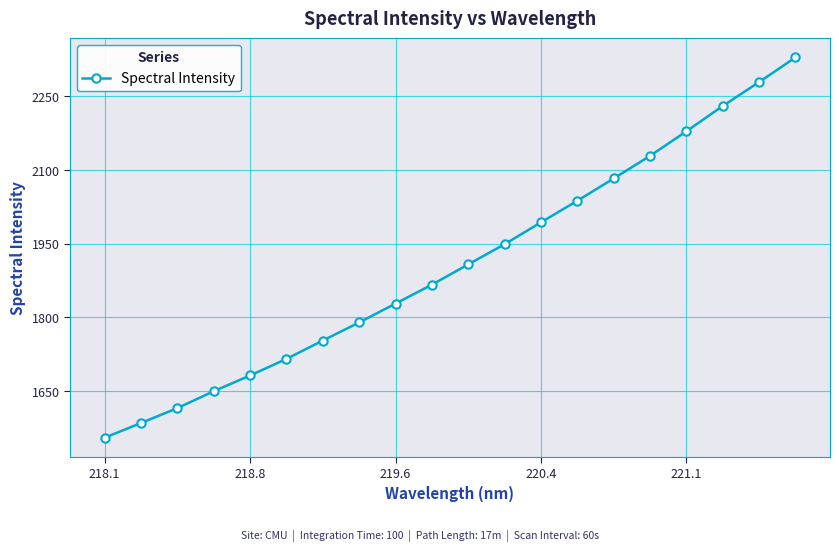

What is the average value?

1907.9